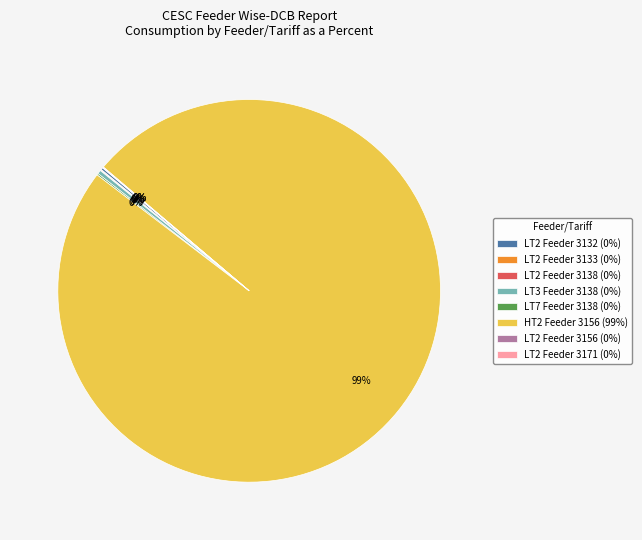

Is there any slice that represents more than half of the pie?

Yes